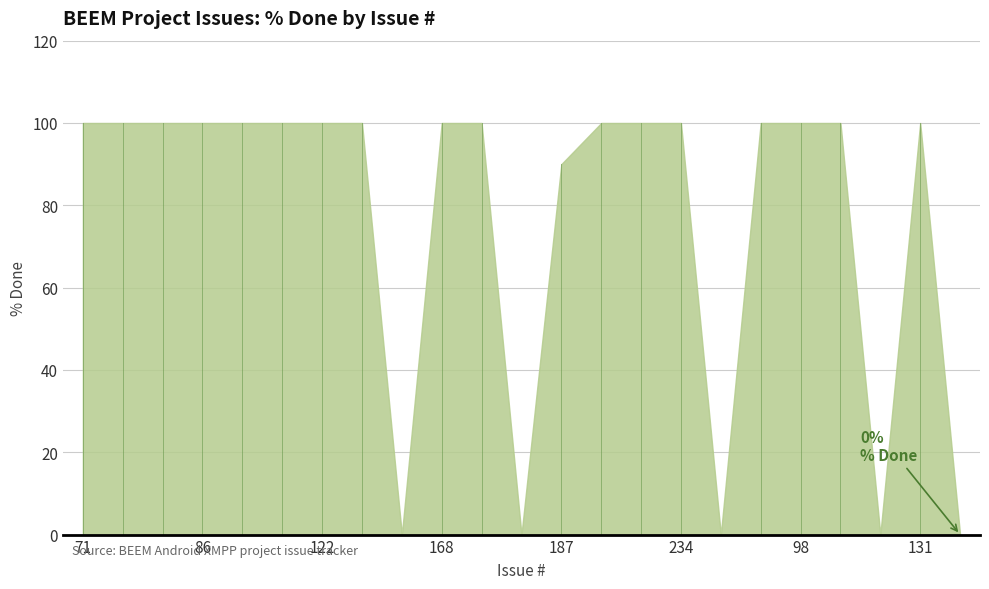

How many lines are shown in the chart?

1